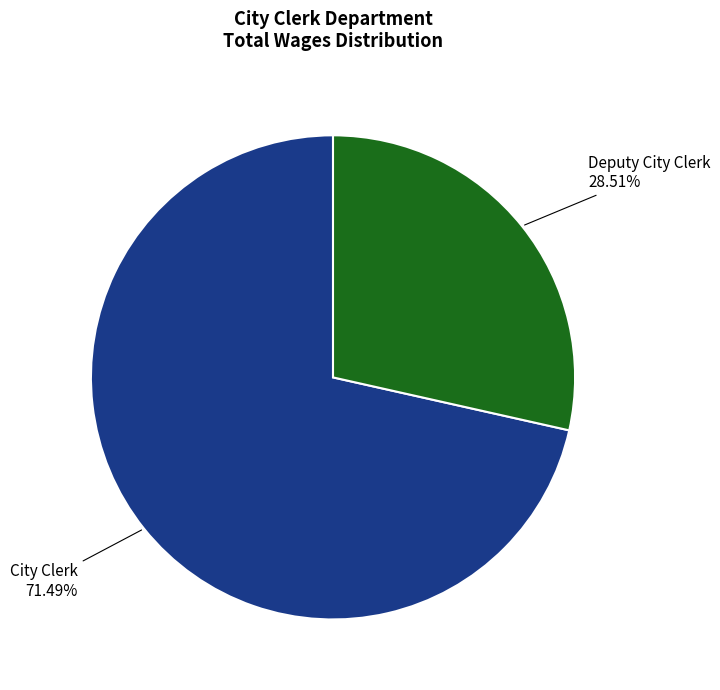

Is there a majority slice in this chart?

Yes